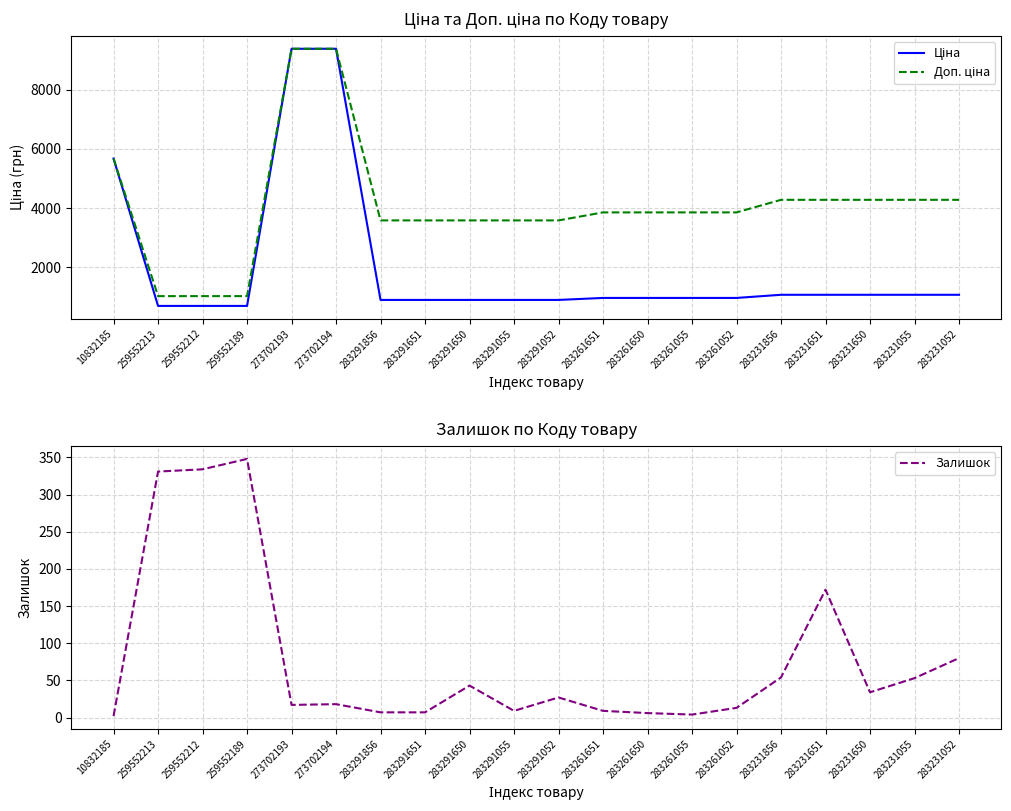

Between 259552212 and 283231651, which is larger?

283231651